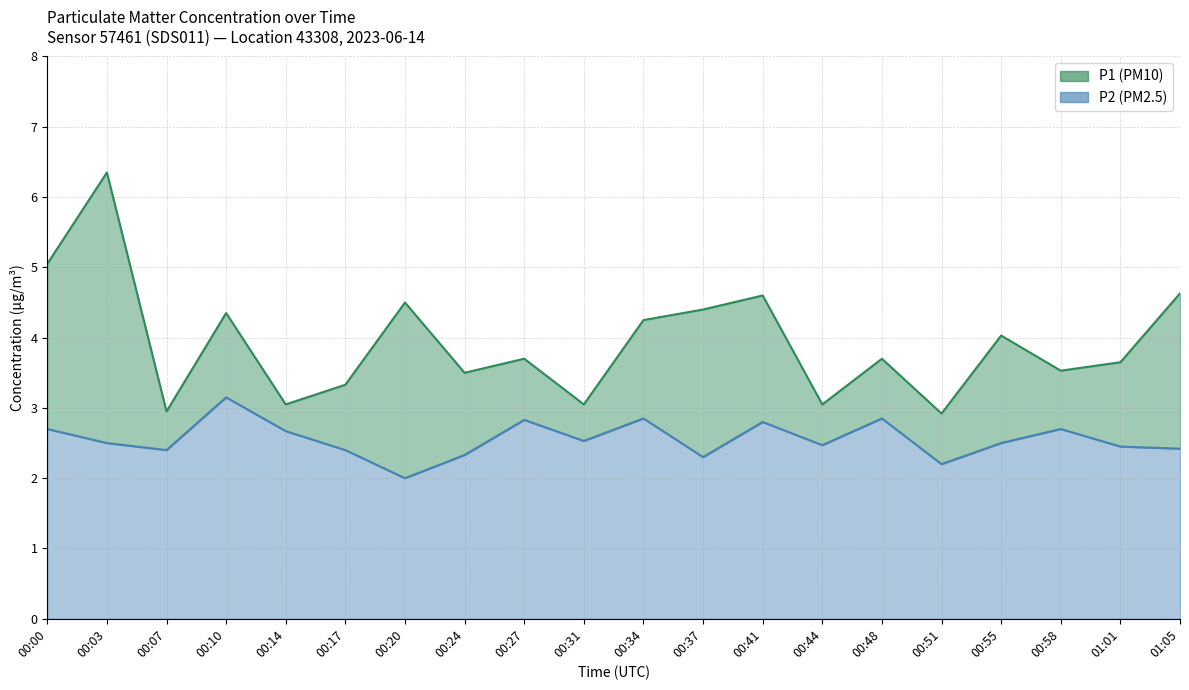

At 00:07, list the series in order from largest to smallest.

P1, P2